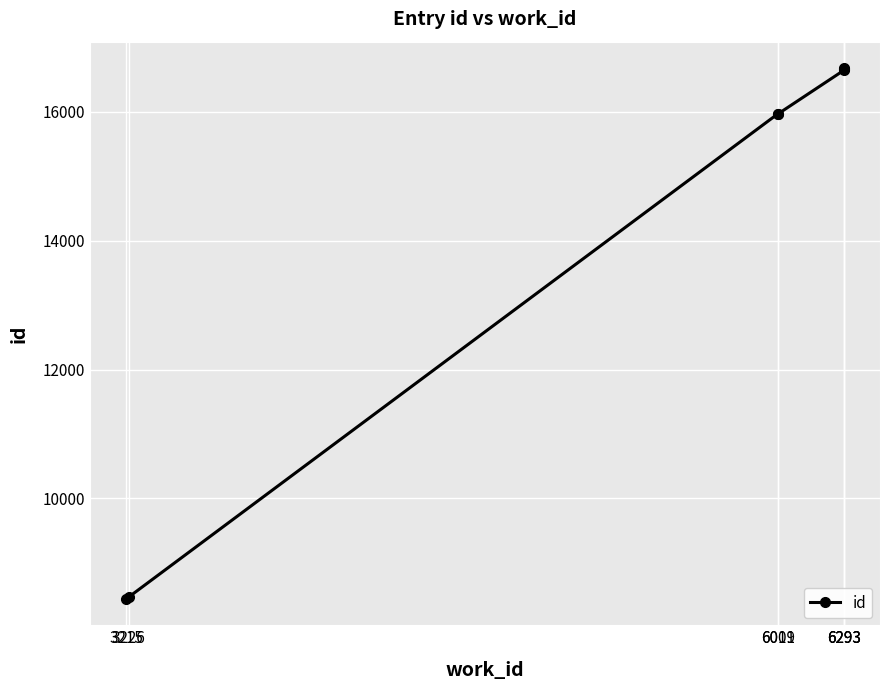

True or false: the data has more than 2 interior local peaks.

False